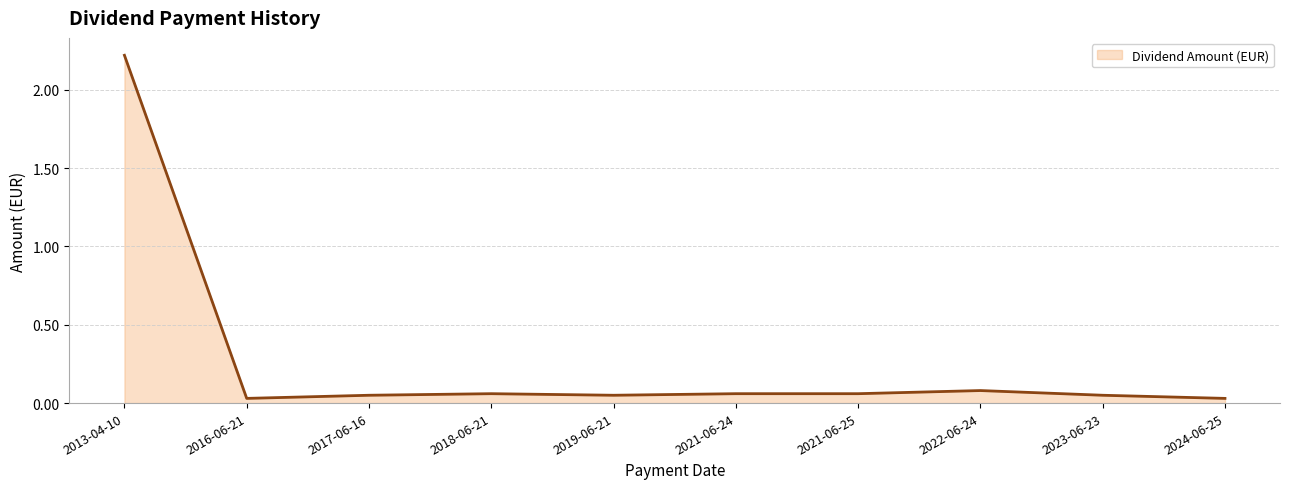

Which category has the highest value across all series?

2013-04-10